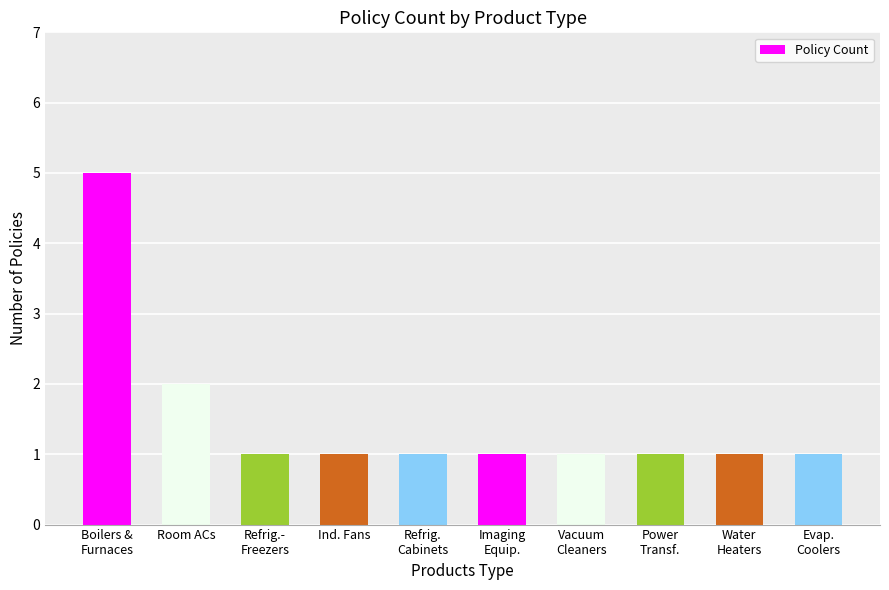

Where is the data nearest to the value 3?

Room ACs